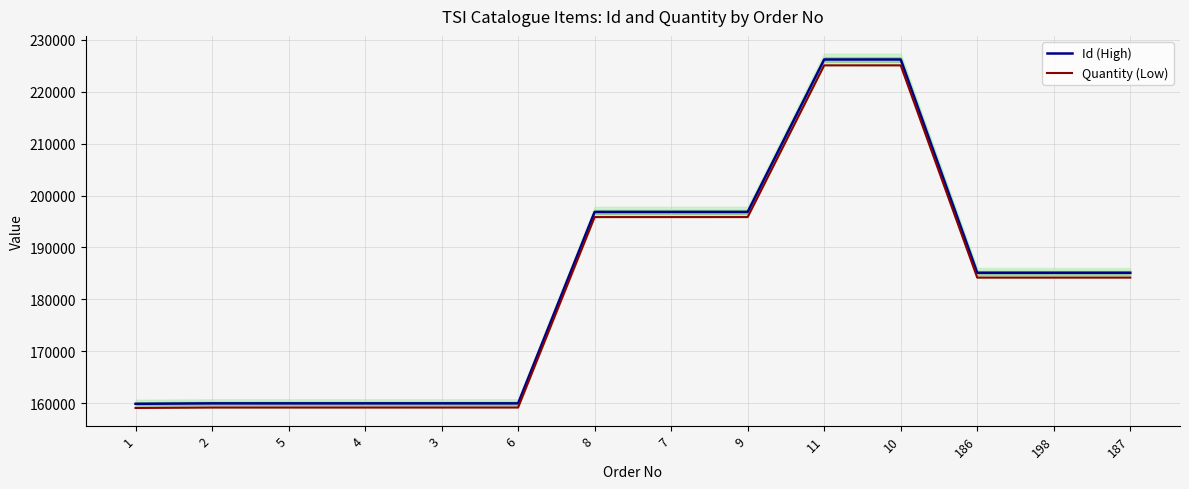

Reading left to right, extract all data points from this chart.

Id (High): 1=159932.0	2=160015.0	5=160016.0	4=160017.0	3=160018.0	6=160019.0	8=196834.0	7=196836.0	9=196837.0	11=226166.0	10=226167.0	186=185134.0	198=185135.0	187=185136.0
Quantity (Low): 1=159132.3	2=159214.9	5=159215.9	4=159216.9	3=159217.9	6=159218.9	8=195849.8	7=195851.8	9=195852.8	11=225035.2	10=225036.2	186=184208.3	198=184209.3	187=184210.3